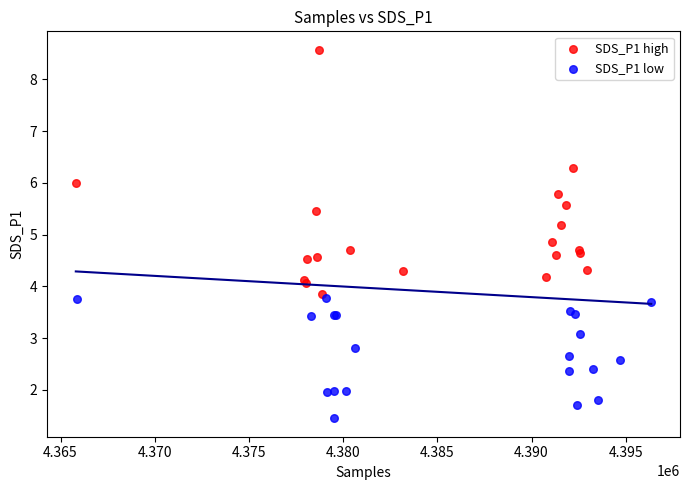

Which series reaches the minimum Y coordinate?

SDS_P1 low